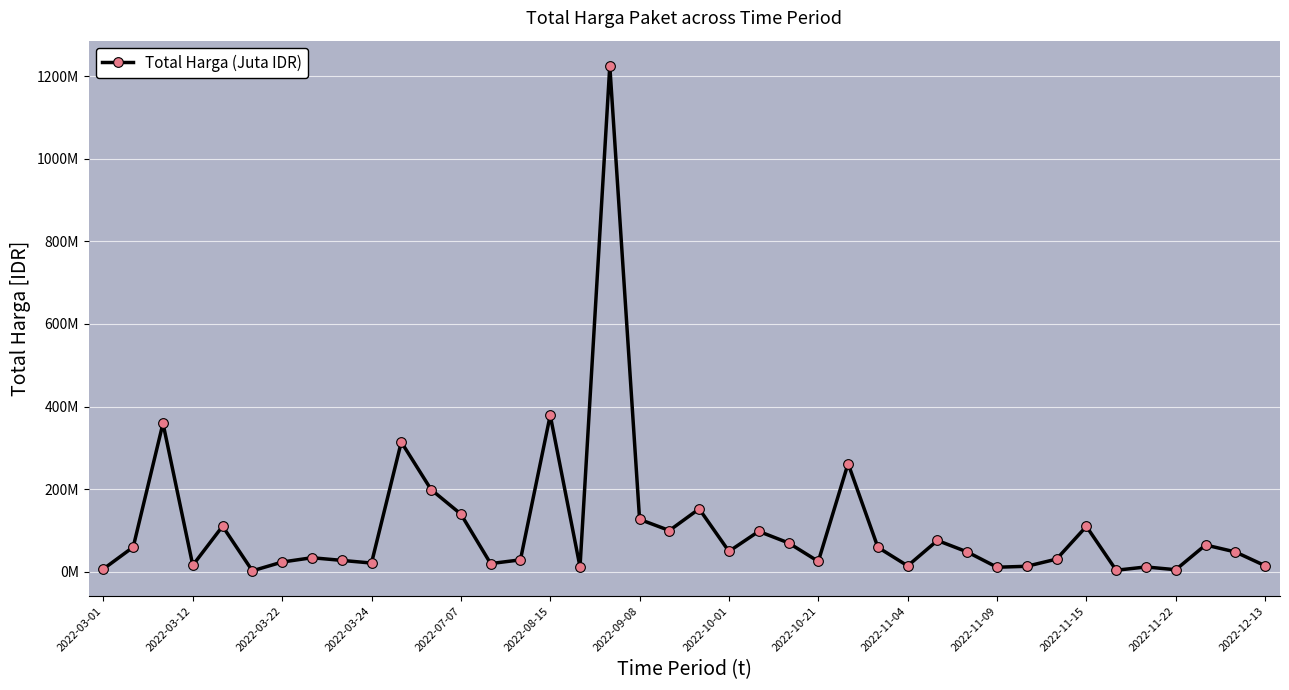

Is this an area chart (filled region under the line)?

No